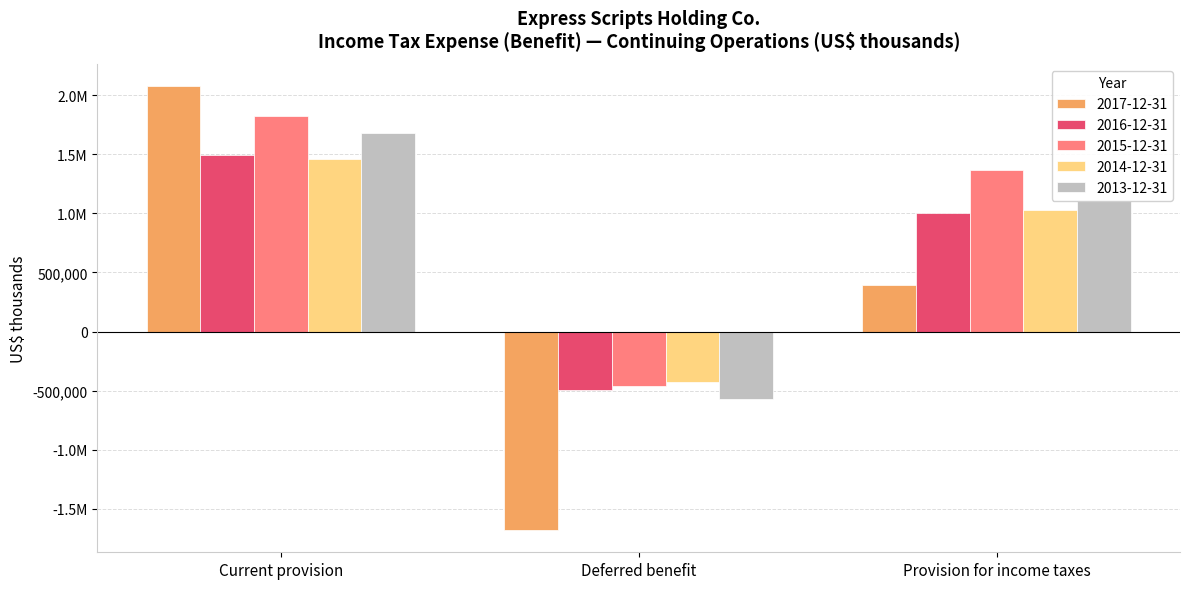

What is the difference between the 2015-12-31 values at Provision for income taxes and Deferred benefit?

1826400